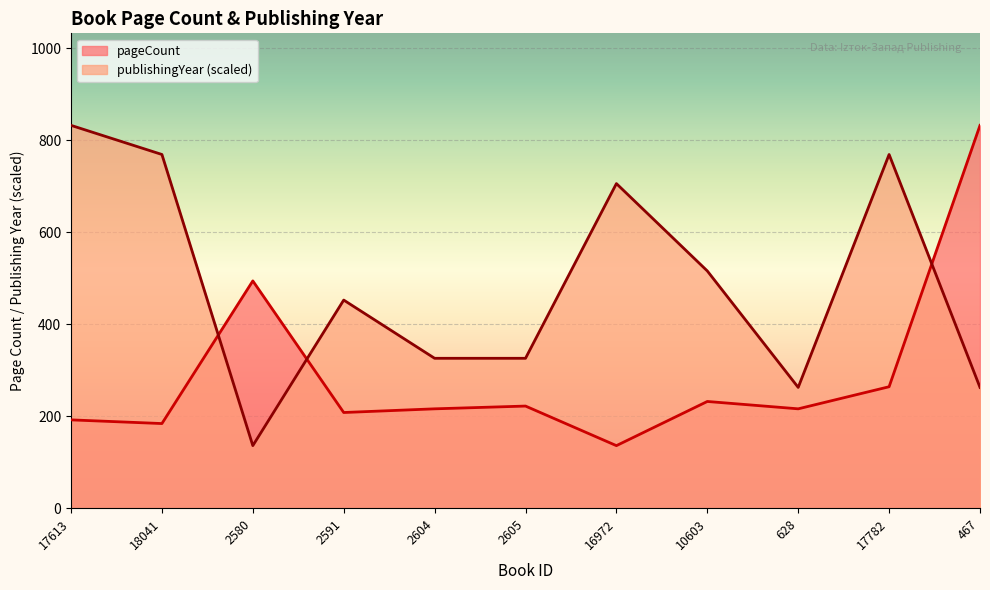

What is the sum of the pageCount values at 467 and 2605?

1054.0